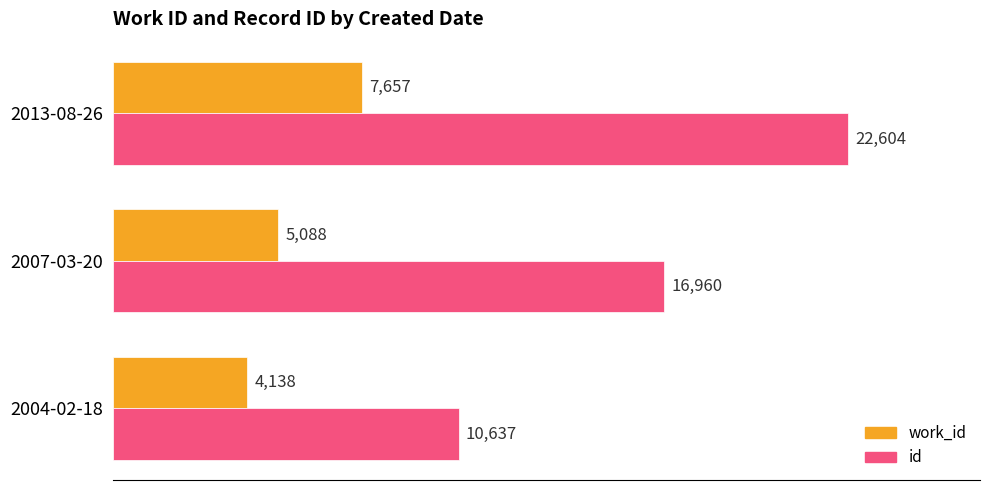

At how many categories does at least one series exceed 13641?

2